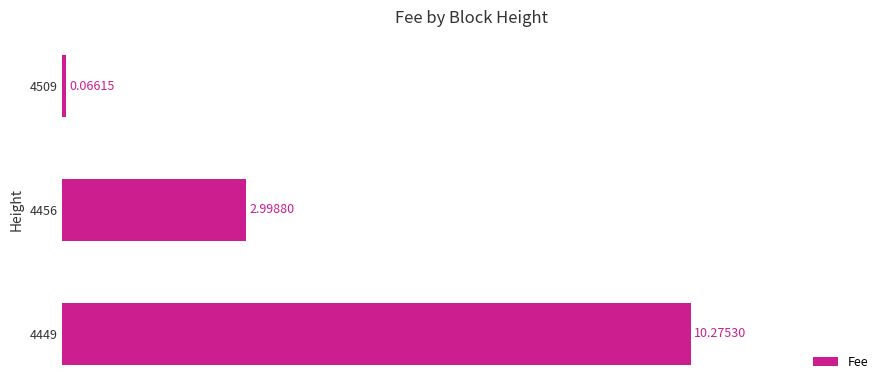

Rank the categories by value from highest to lowest.

4449, 4456, 4509